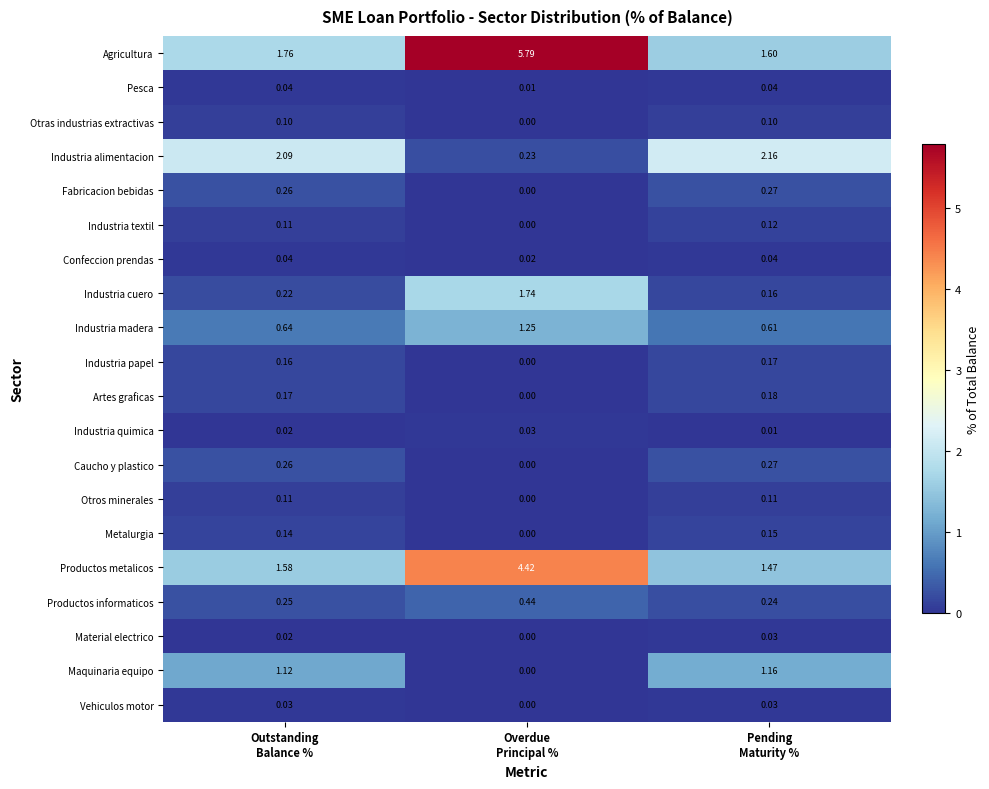

Which series has the widest spread of values?

Agricultura